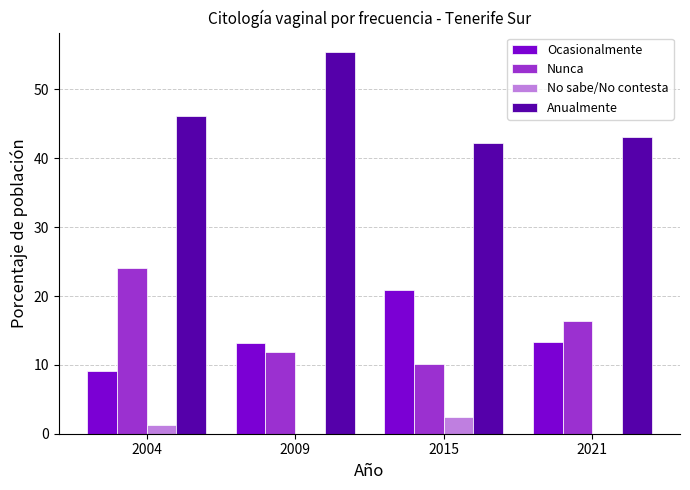

Count the number of data series in this chart.

4